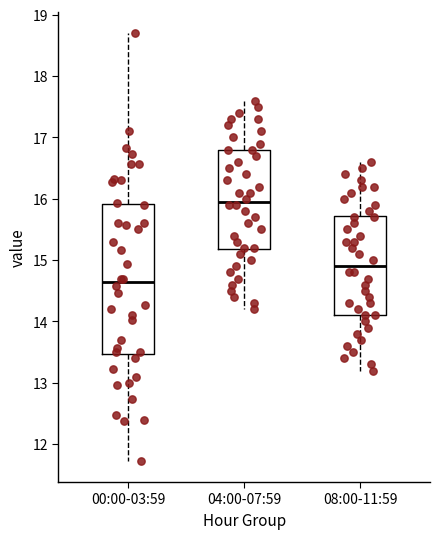

Where does the median line of the box for 00:00-03:59 sit on the y-axis? The values are not printed on the chart, so give them approximately, as read against the axis.

14.6